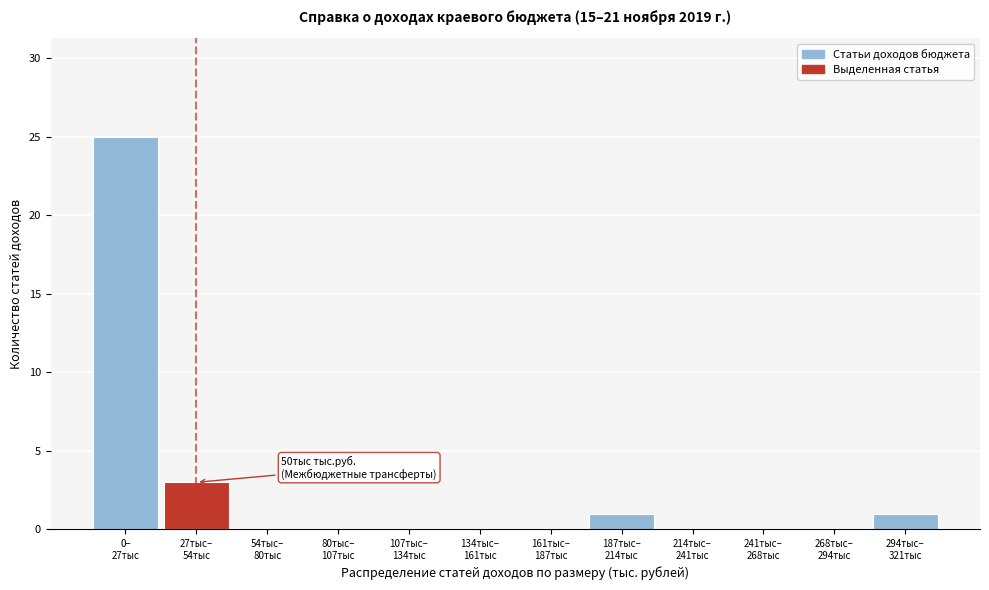

What is the sum of all values?

30